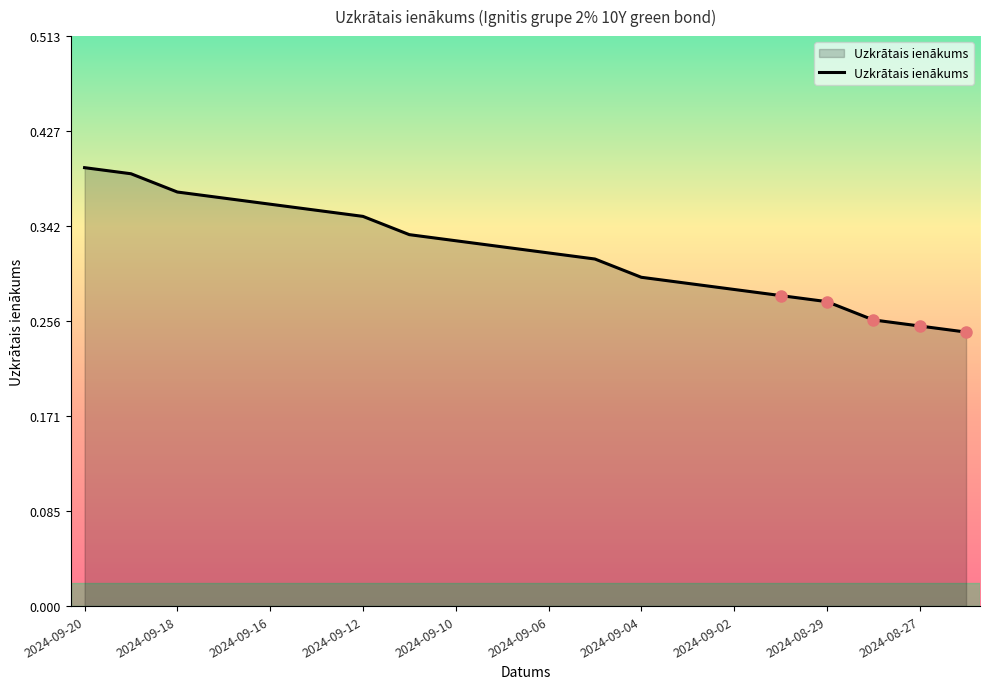

Is this an area chart (filled region under the line)?

Yes